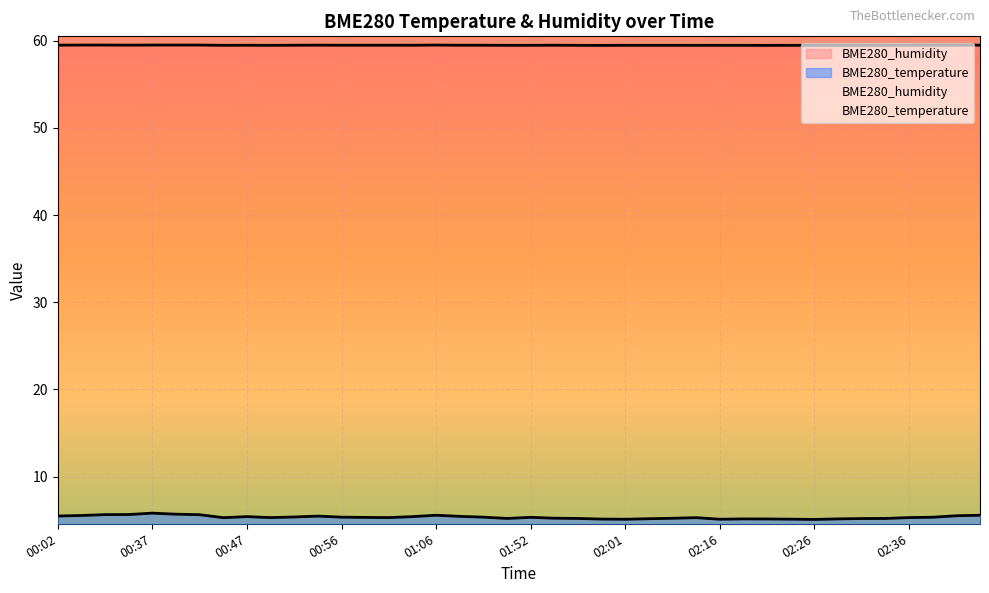

Reading left to right, transcribe all the data shown in this chart.

BME280_temperature: 5.5	5.5	5.7	5.7	5.8	5.7	5.6	5.3	5.4	5.3	5.4	5.5	5.4	5.3	5.3	5.4	5.6	5.5	5.4	5.2	5.3	5.2	5.2	5.1	5.1	5.2	5.2	5.3	5.1	5.2	5.2	5.1	5.1	5.2	5.2	5.2	5.3	5.3	5.5	5.6
BME280_humidity: 59.5	59.5	59.5	59.5	59.5	59.5	59.5	59.5	59.5	59.5	59.5	59.5	59.5	59.5	59.5	59.5	59.5	59.5	59.5	59.5	59.5	59.5	59.5	59.5	59.5	59.5	59.5	59.5	59.5	59.5	59.5	59.5	59.5	59.5	59.5	59.5	59.5	59.5	59.5	59.5